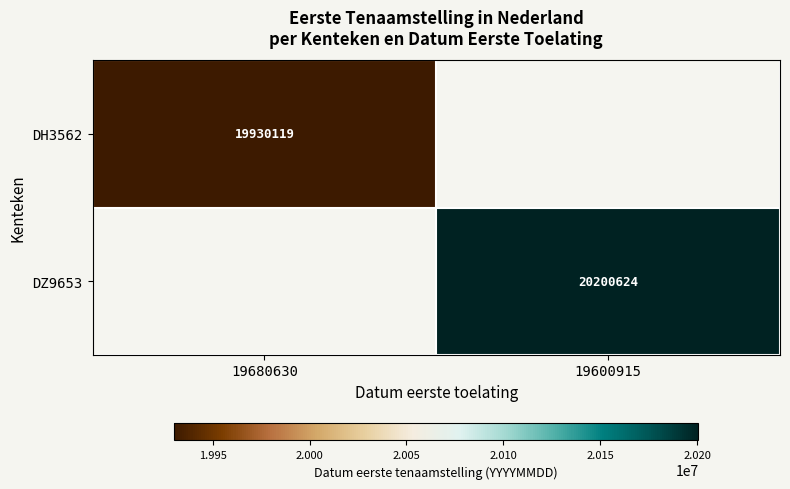

True or false: DZ9653 has a value of 32128893 at 19600915.

False